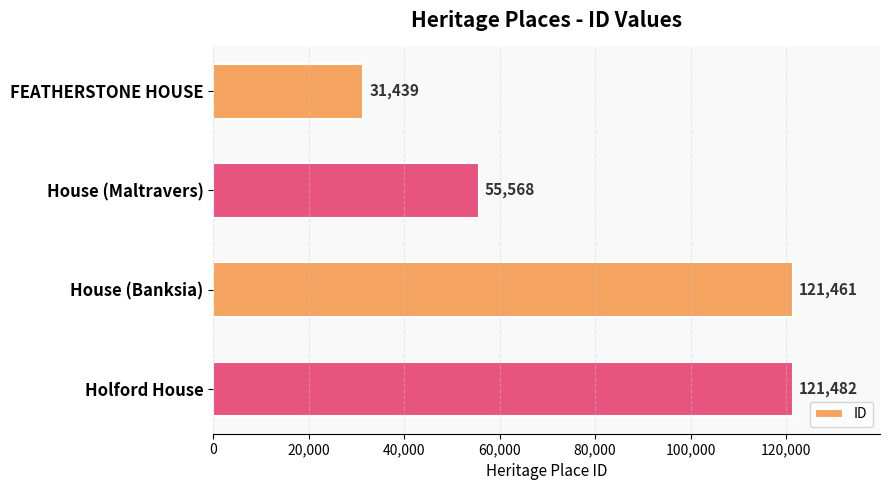

How many series are shown in this chart?

1